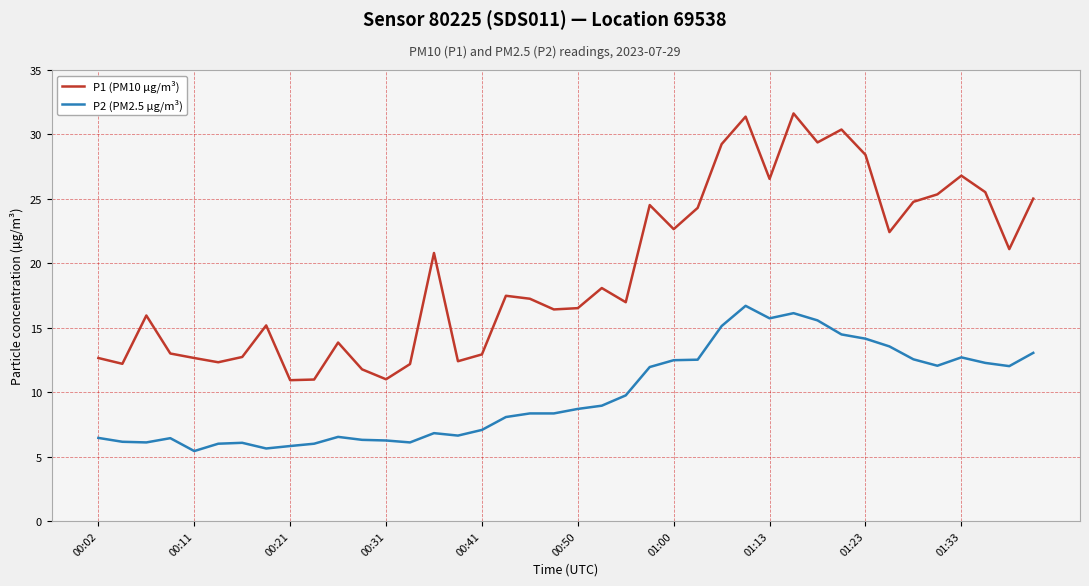

List the series in order of their overall mean, highest first.

P1 (PM10 µg/m³), P2 (PM2.5 µg/m³)